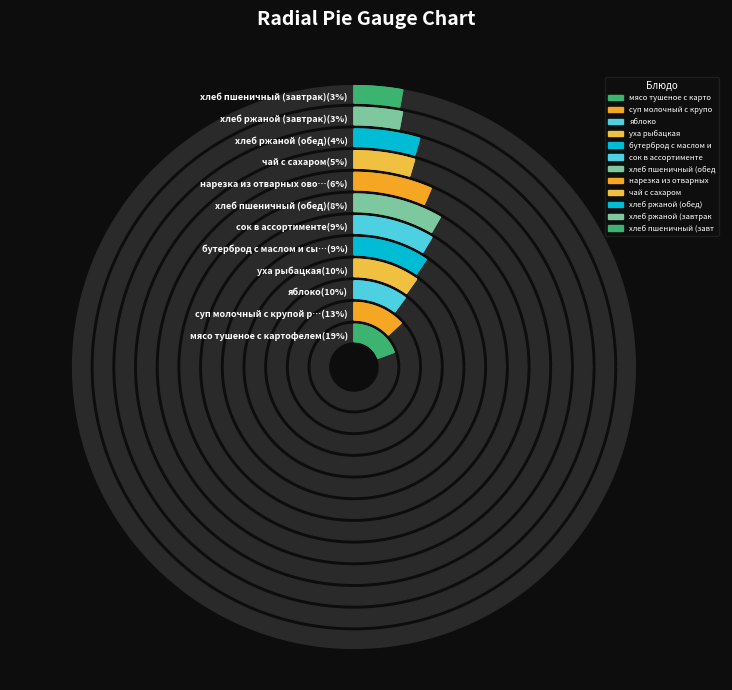

To the nearest percent, what percentage of the pie is хлеб пшеничный (обед)?

8%